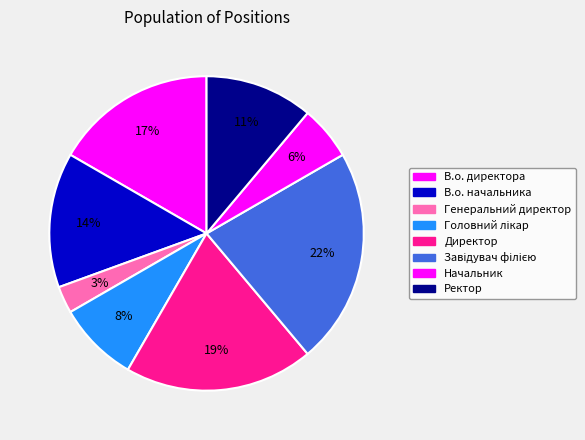

Does В.о. начальника represent more than half of the total?

No